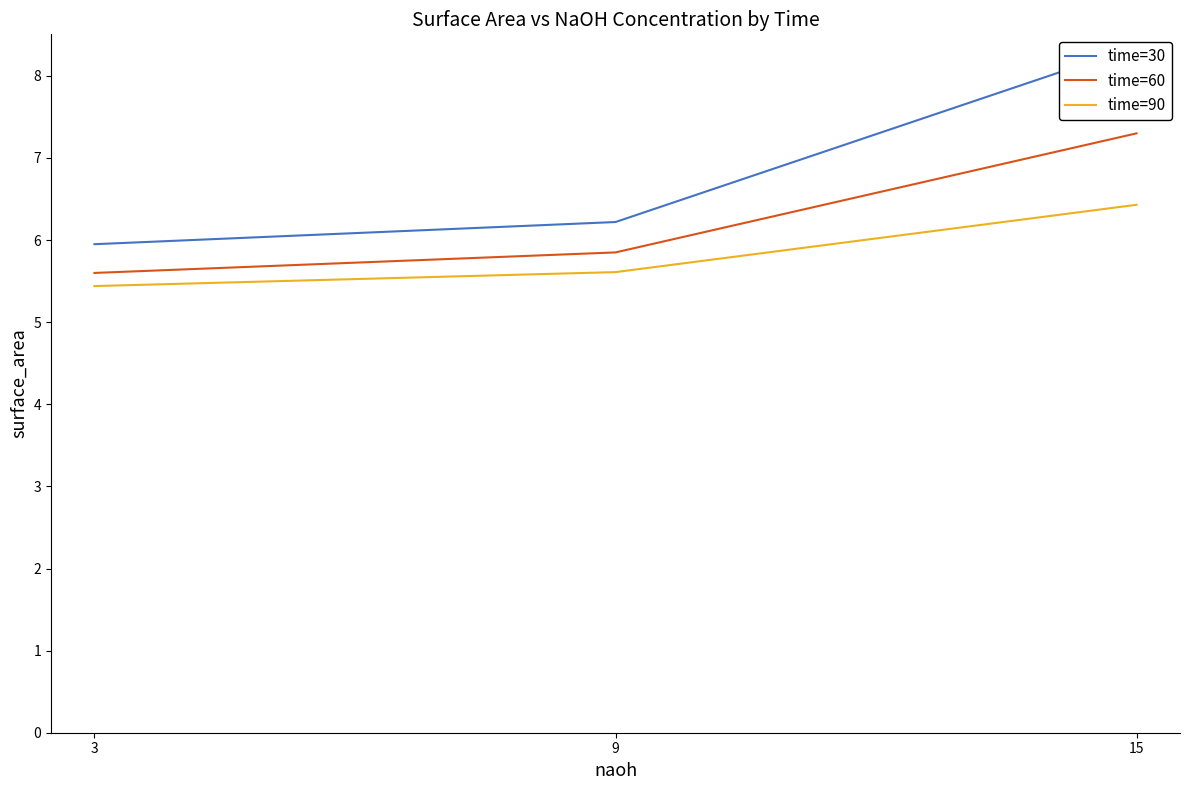

Which category has the highest value in the time=30 series?

15